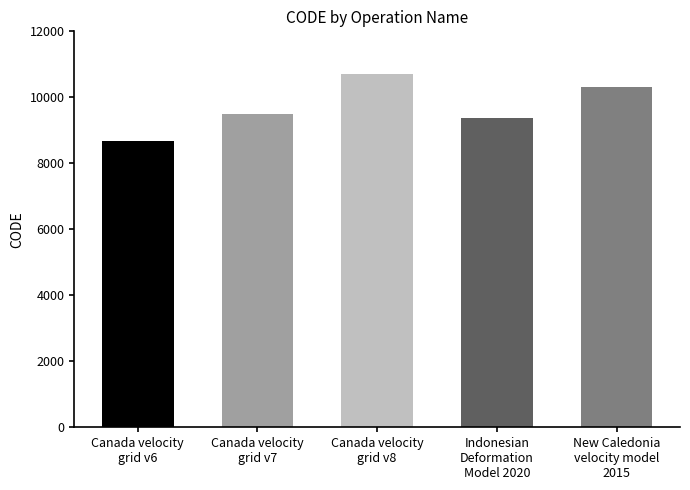

What is the difference between the second highest and minimum values?

1647